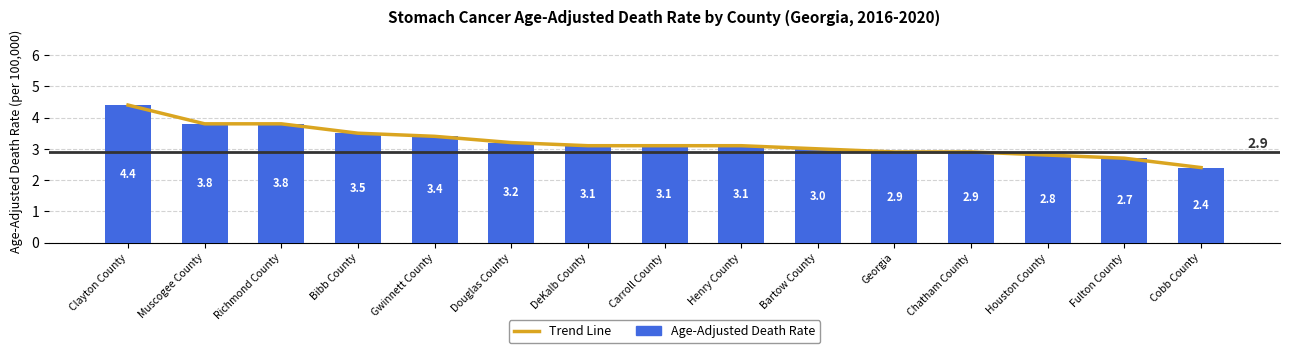

What is the difference between the Age-Adjusted Death Rate values at Bibb County and Muscogee County?

0.3